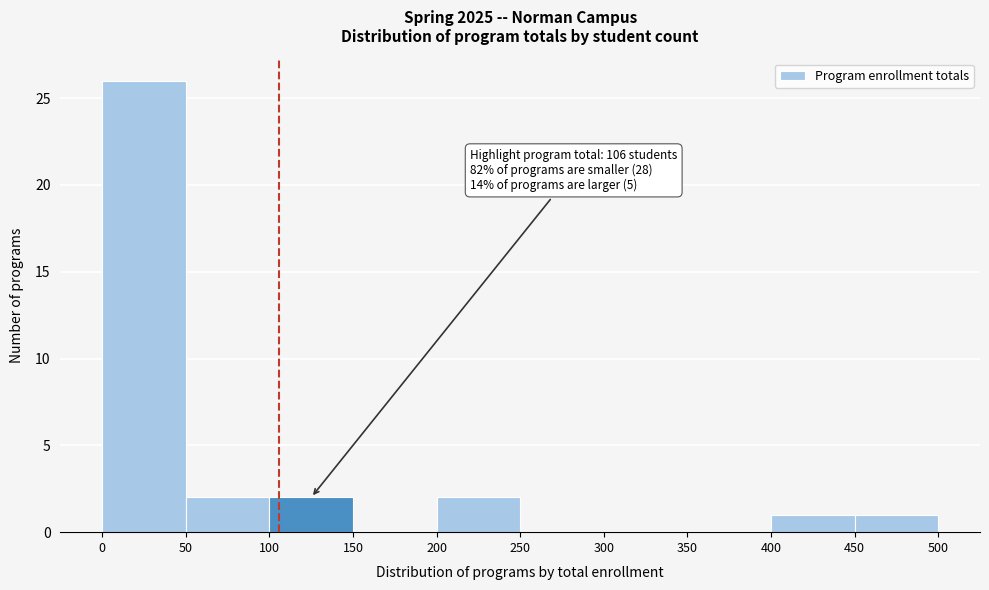

Which range on the x-axis has the tallest bar?

0 to 50